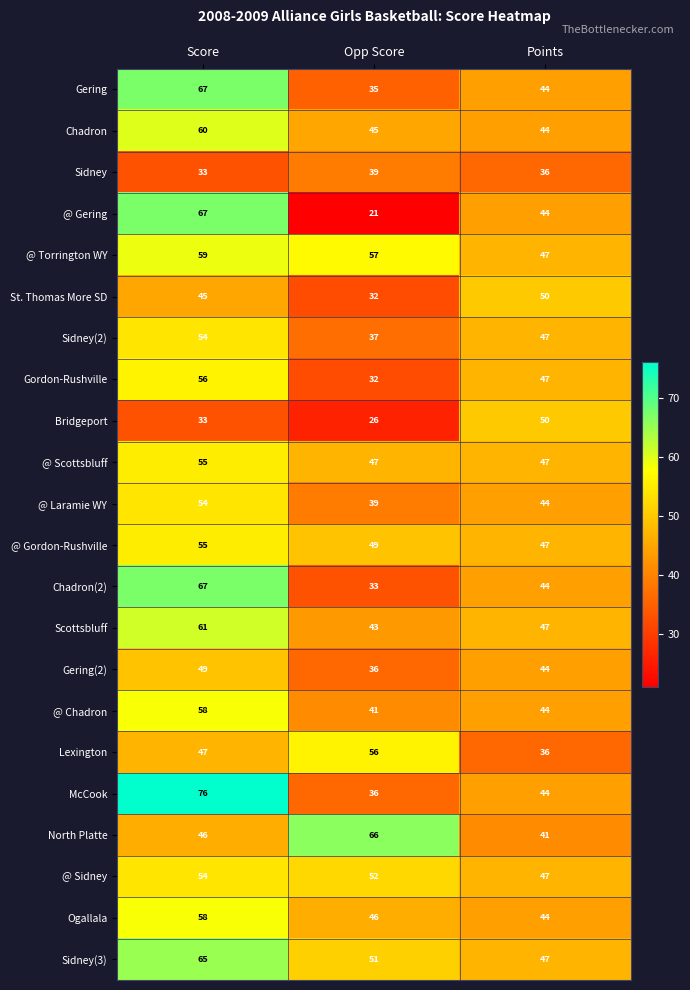

Is the value of Scottsbluff at Points greater than the value of Sidney at Points?

Yes